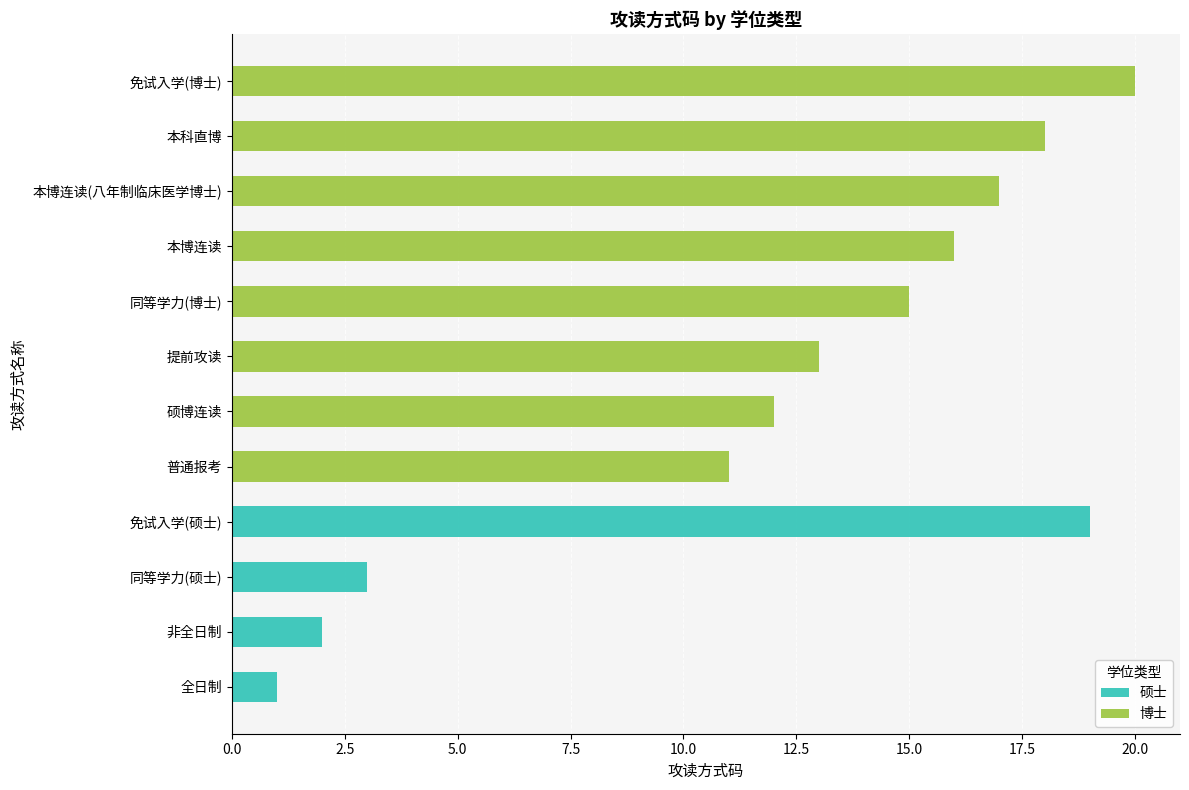

What is the total value across all series at 本博连读?

16